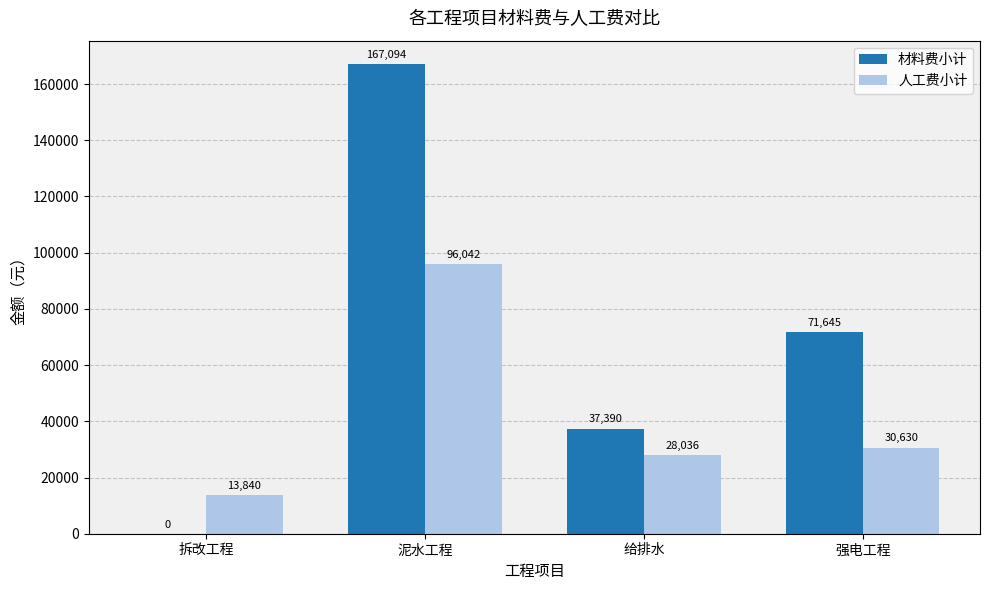

Which series has the largest total across all categories?

材料费小计